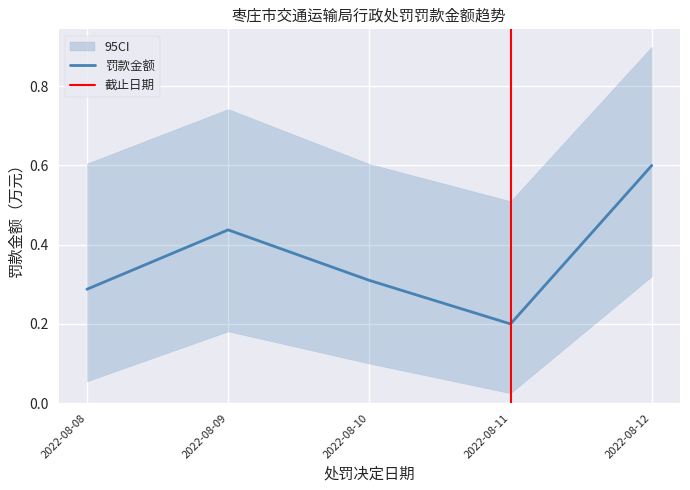

What is the difference between the highest and lowest values at 2022-08-09?

0.6